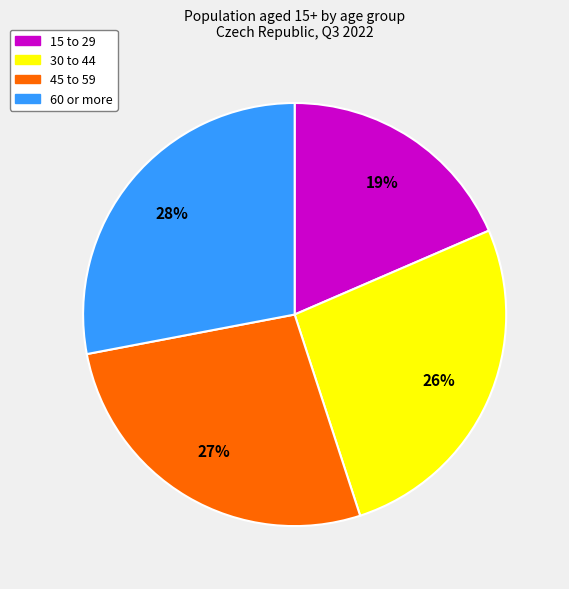

Rank the categories by value from highest to lowest.

60 or more, 45 to 59, 30 to 44, 15 to 29